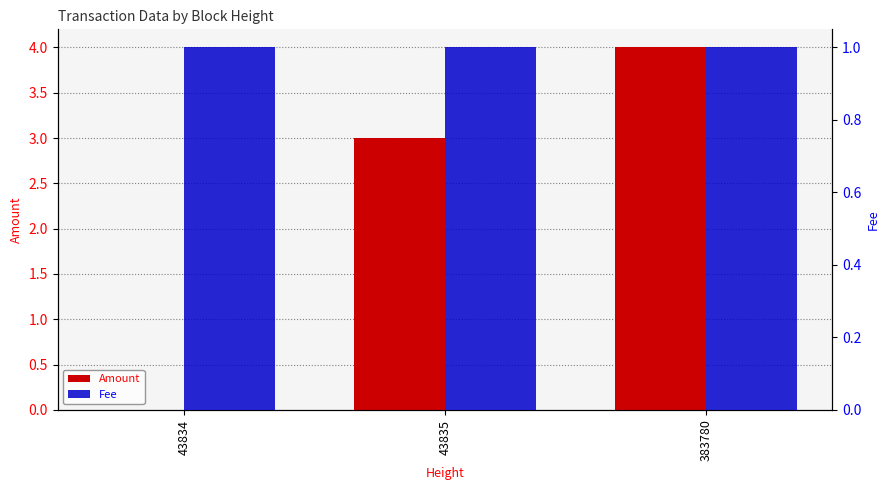

What is the value of the Amount bar at the 3rd from the left?

4